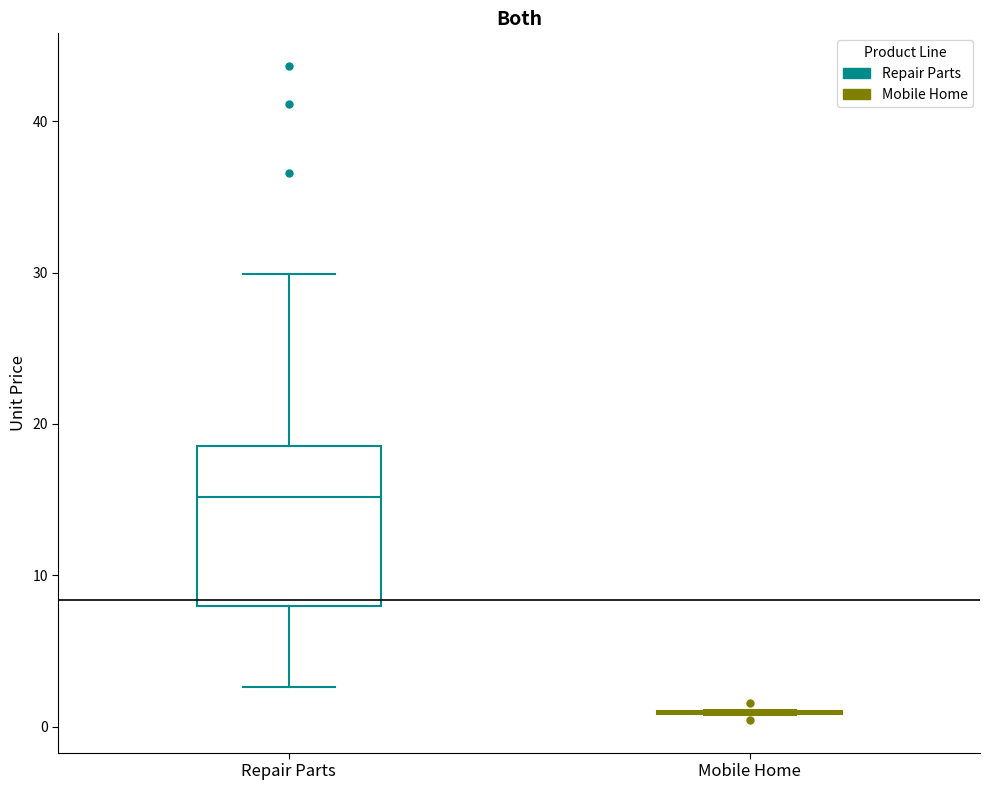

Reading left to right, transcribe this box plot: for each box, give where its median line is, the range the box spans, and where its two whiskers end, as read against the y-axis. The values are not printed on the chart, so give them approximately, as read against the axis.

Repair Parts: median 15, box 8 to 19, whiskers 3 to 30
Mobile Home: box collapsed to a line at 1, whiskers 1 to 1